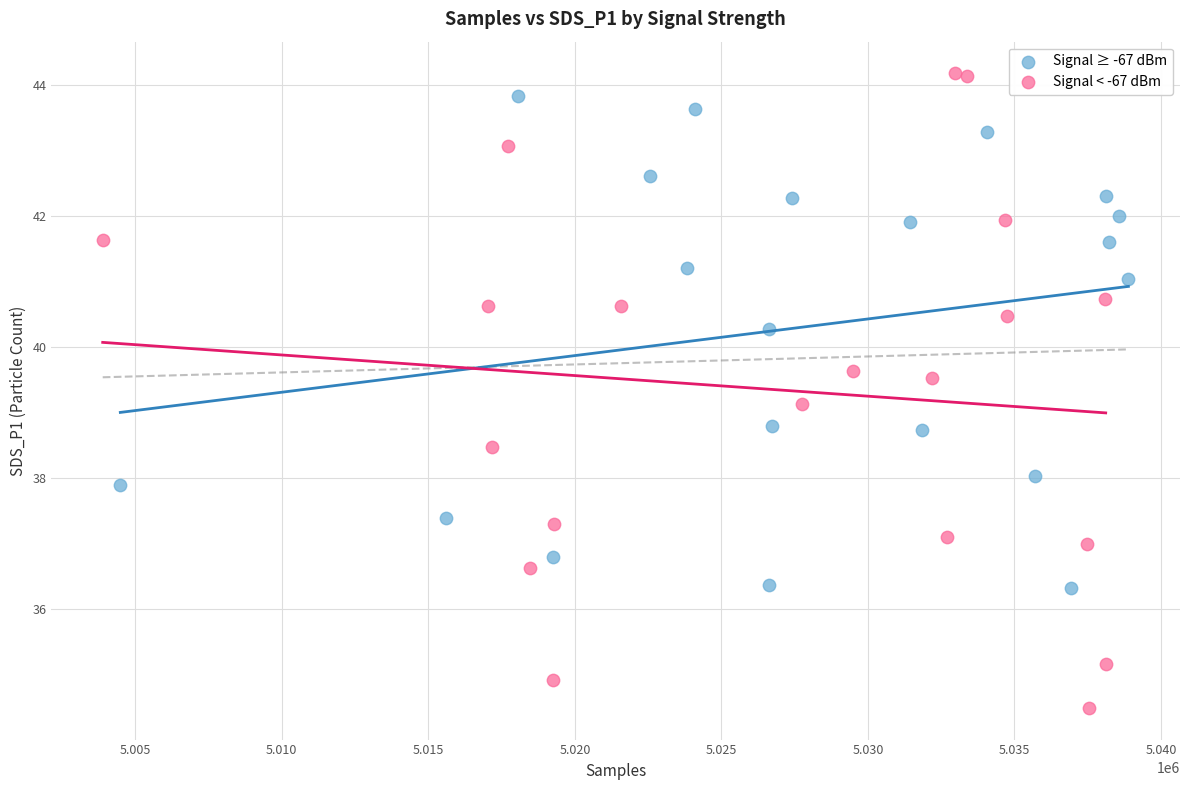

Which series reaches the minimum Y coordinate?

Signal < -67 dBm